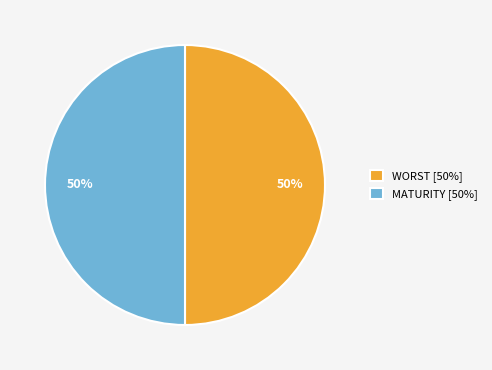

Approximately how many times larger is the value at WORST [50%] compared to MATURITY [50%]?

1.0